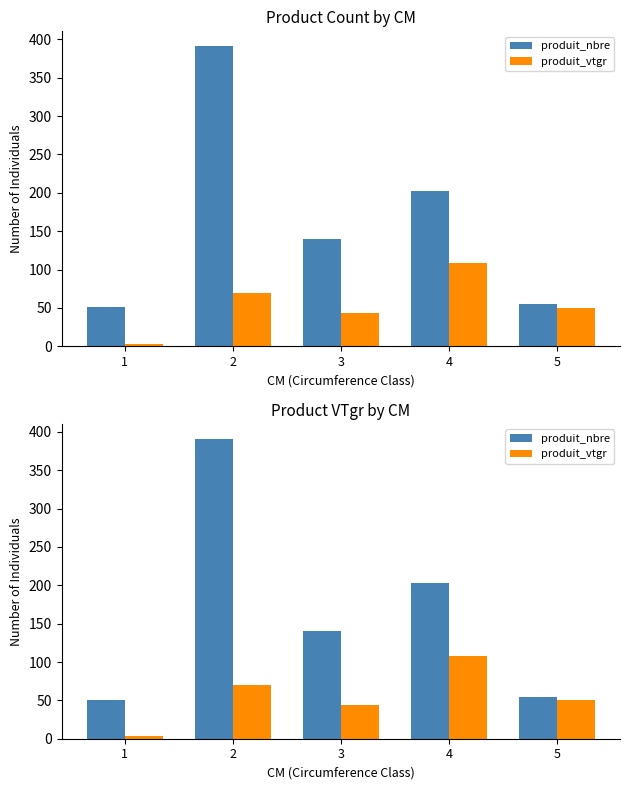

What is the sum of the produit_nbre values at 3 and 1?

191.0